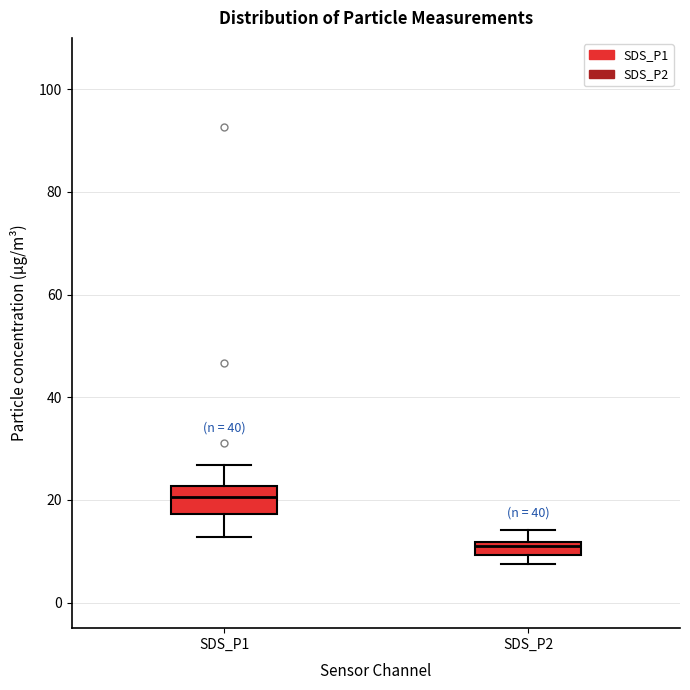

Comparing the boxes themselves (not the whiskers), which one is the tallest?

SDS_P1